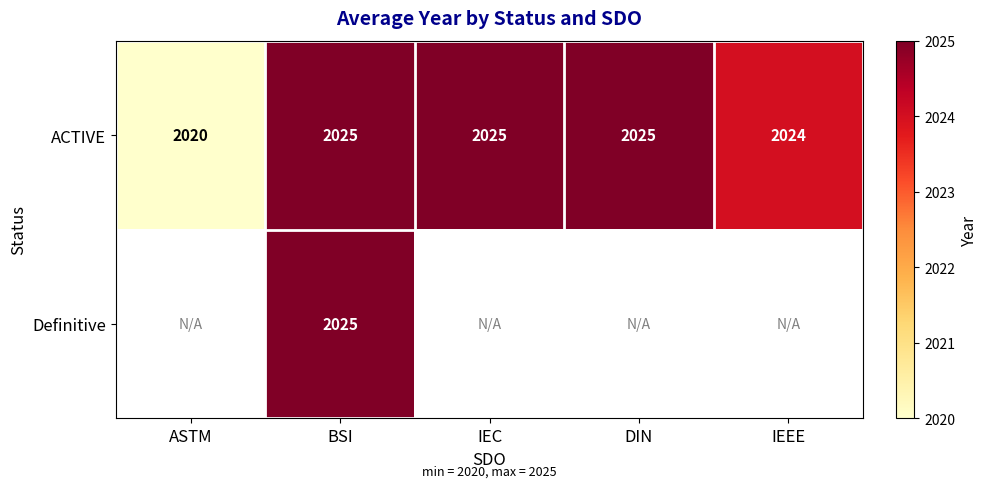

What is the difference between the maximum and minimum values in the ACTIVE series?

5